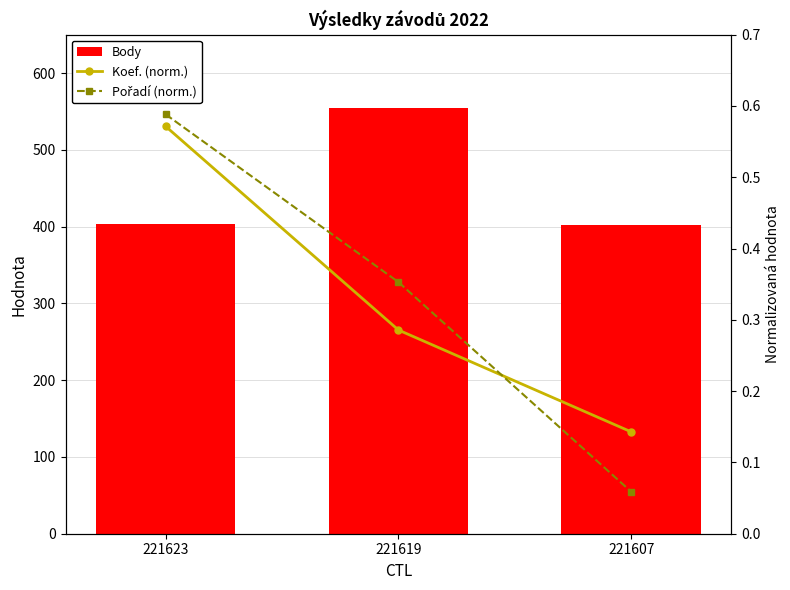

Which label corresponds to the largest value in the chart?

221619